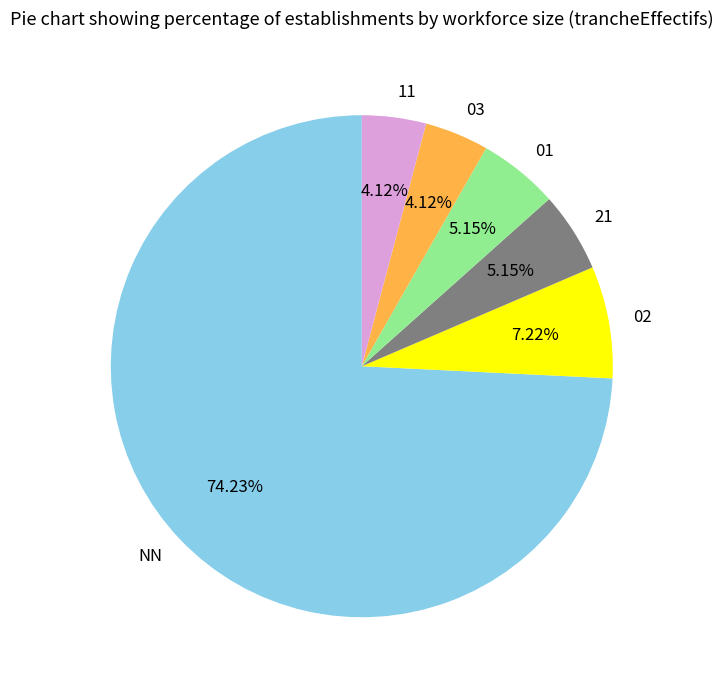

The 11 slice represents 15% of the pie. True or false?

False